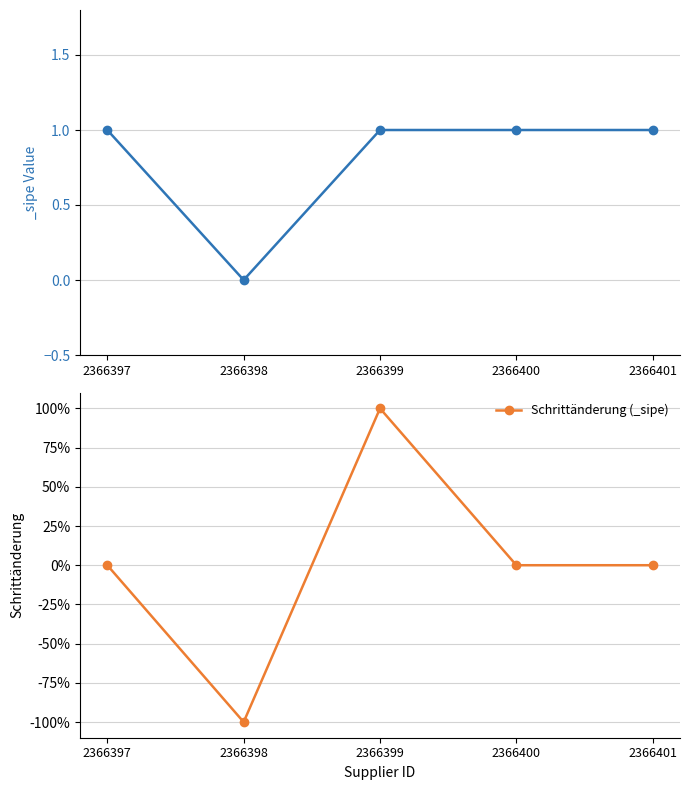

The chart shows a value of 0 at 2366400. True or false?

True